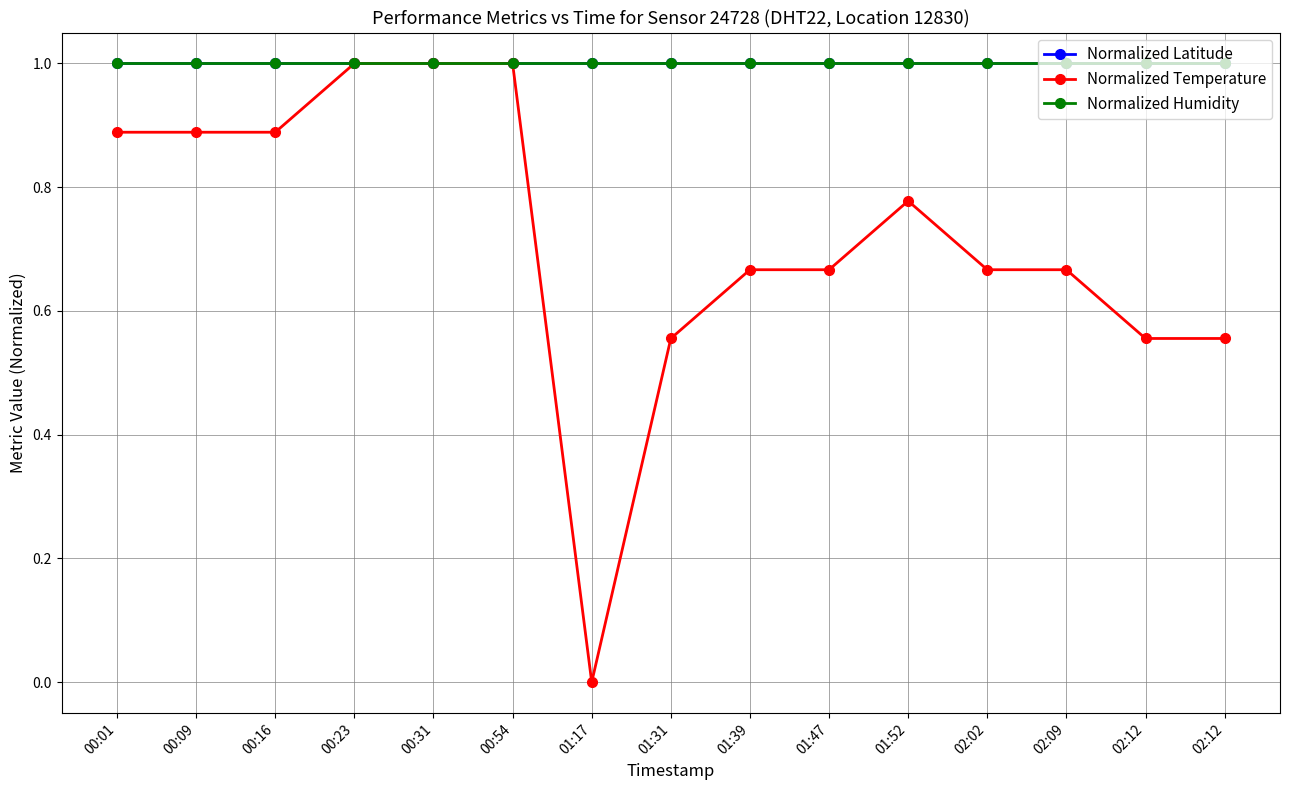

Rank the categories by Normalized Humidity value from lowest to highest.

00:01, 00:09, 00:16, 00:23, 00:31, 00:54, 01:17, 01:31, 01:39, 01:47, 01:52, 02:02, 02:09, 02:12, 02:12